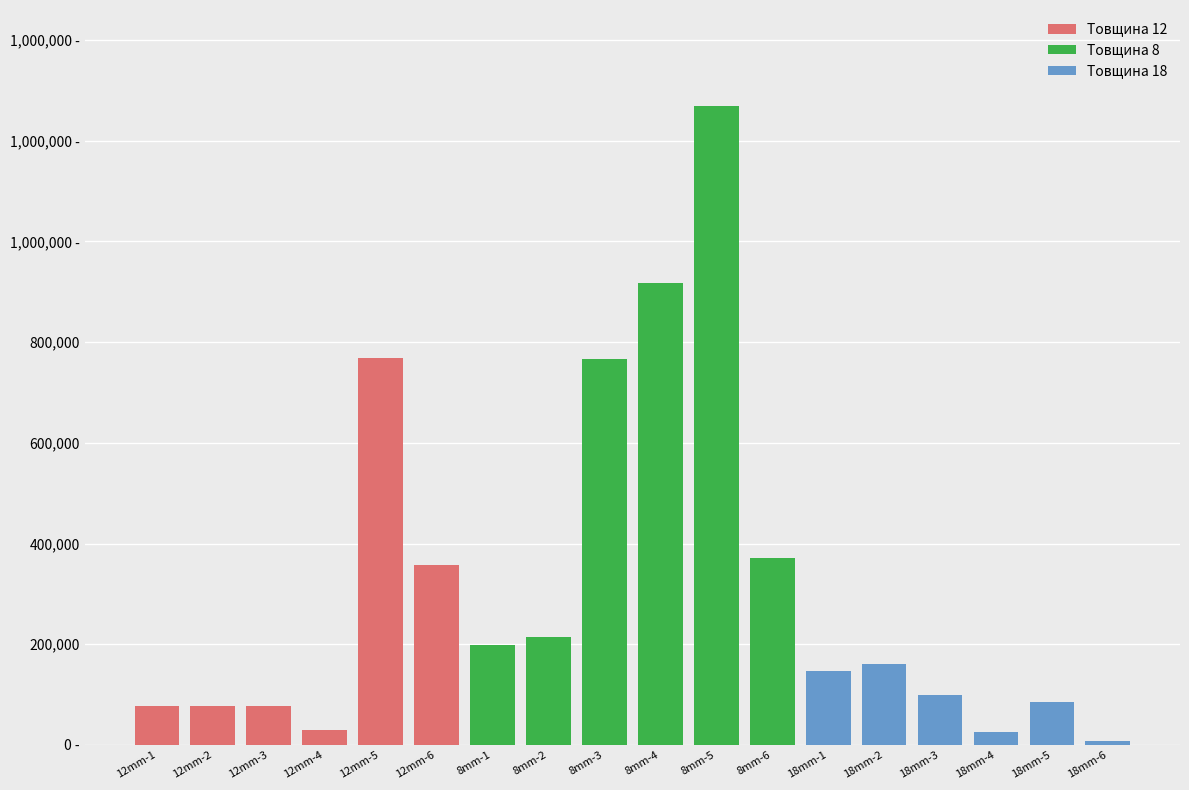

List the series in order of their peak value, lowest first.

Товщина 18, Товщина 12, Товщина 8